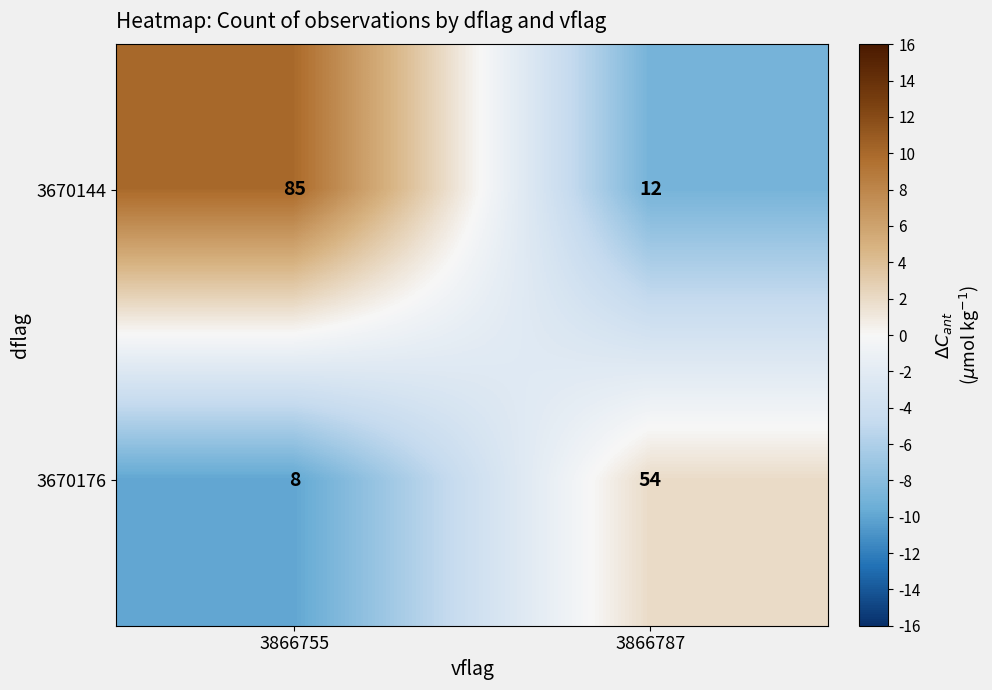

What is the greatest value displayed?

85